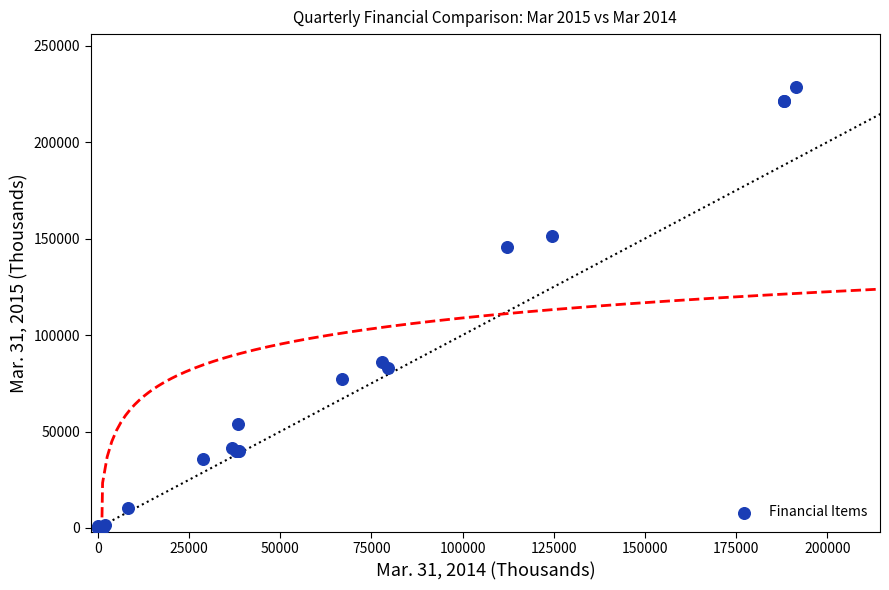

What Y value in the scatter plot is closest to 114311?

85794